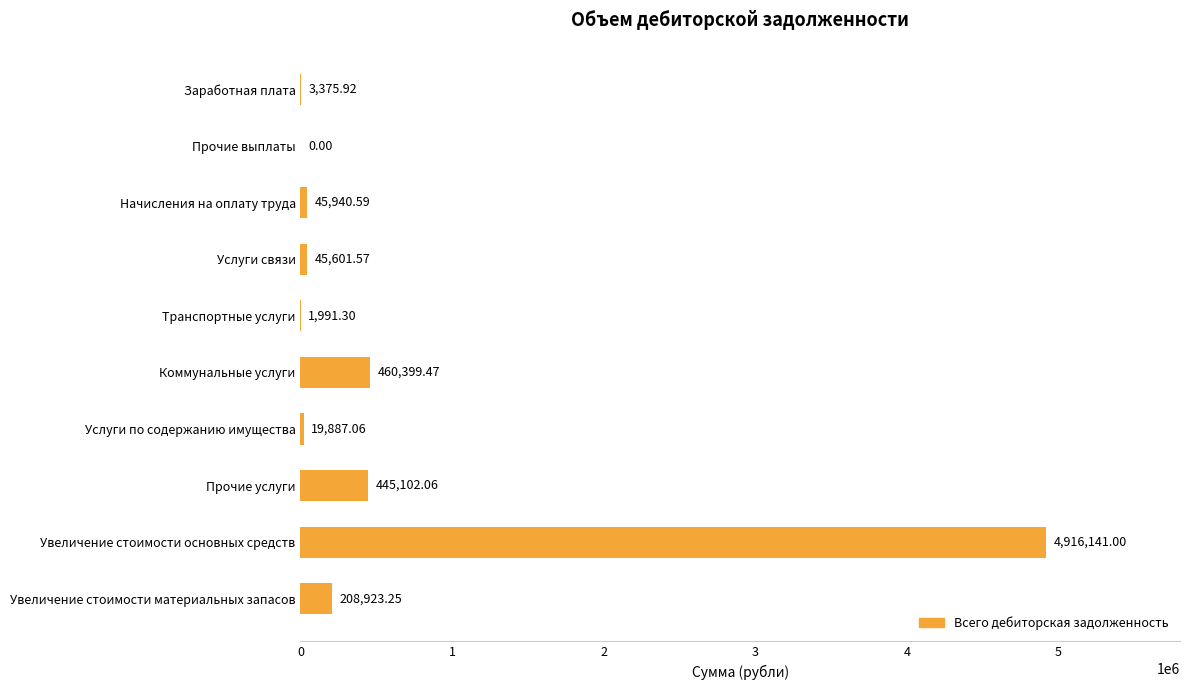

What is the sum of all values?

6147362.2